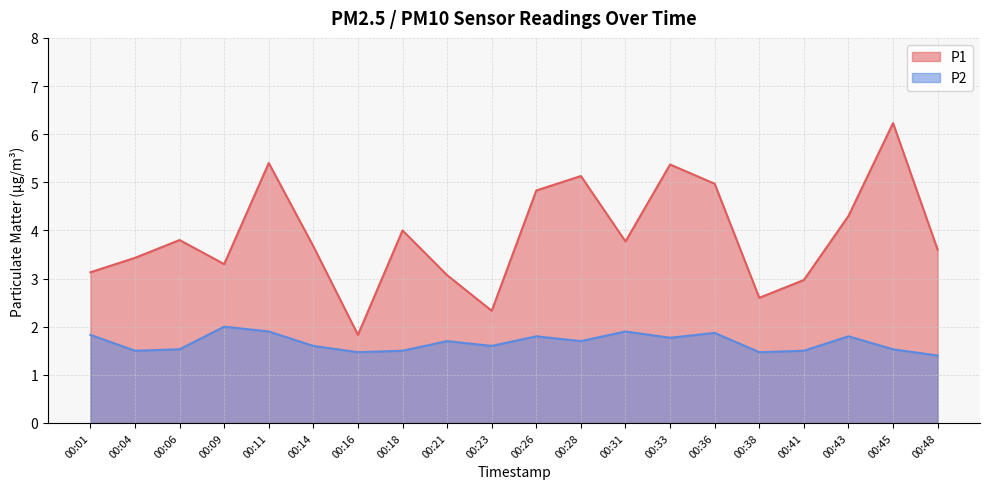

At how many categories does at least one series exceed 5?

4